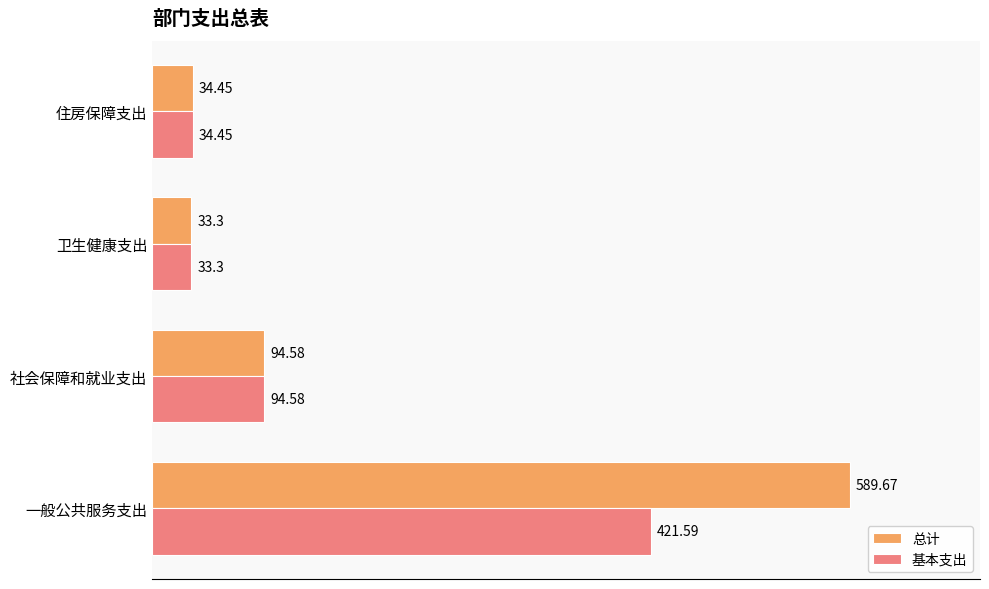

List the labels in order of 总计 value, smallest first.

卫生健康支出, 住房保障支出, 社会保障和就业支出, 一般公共服务支出